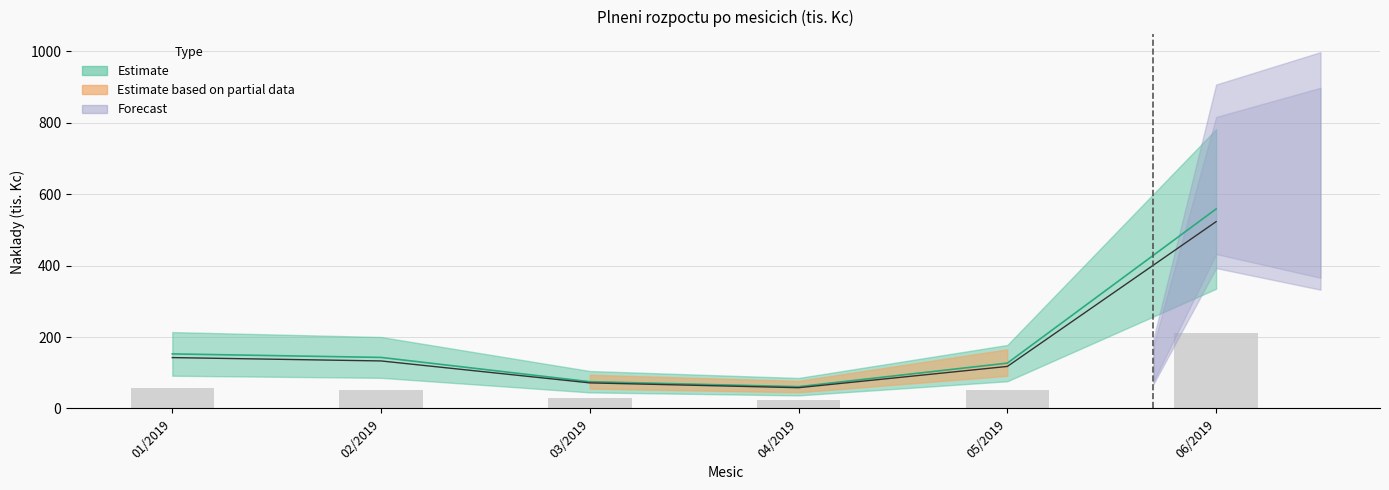

Reading right to left, transcribe all the data shown in this chart.

501 15 SZM: 06/2019=558.6	05/2019=127.0	04/2019=61.0	03/2019=74.9	02/2019=142.9	01/2019=152.8
501 19 Textil: 06/2019=211.6	05/2019=50.4	04/2019=23.5	03/2019=28.8	02/2019=52.6	01/2019=56.3
502 Energie: 06/2019=523.1	05/2019=117.7	04/2019=58.2	03/2019=71.7	02/2019=133.1	01/2019=142.5